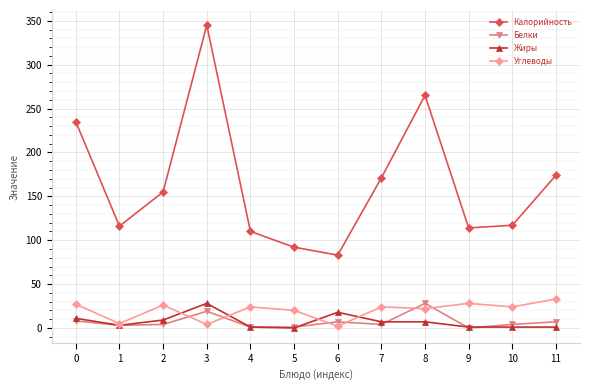

True or false: Белки and Калорийность intersect in this chart.

False